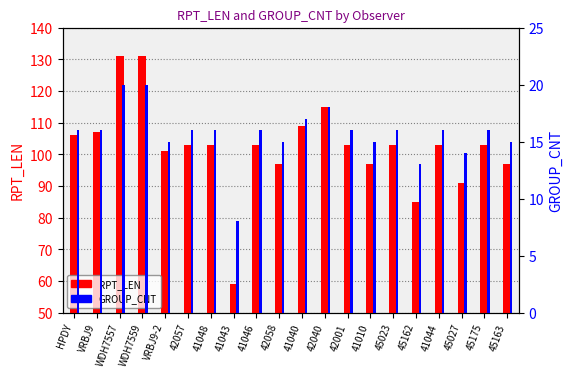

Which series has the largest total across all categories?

RPT_LEN